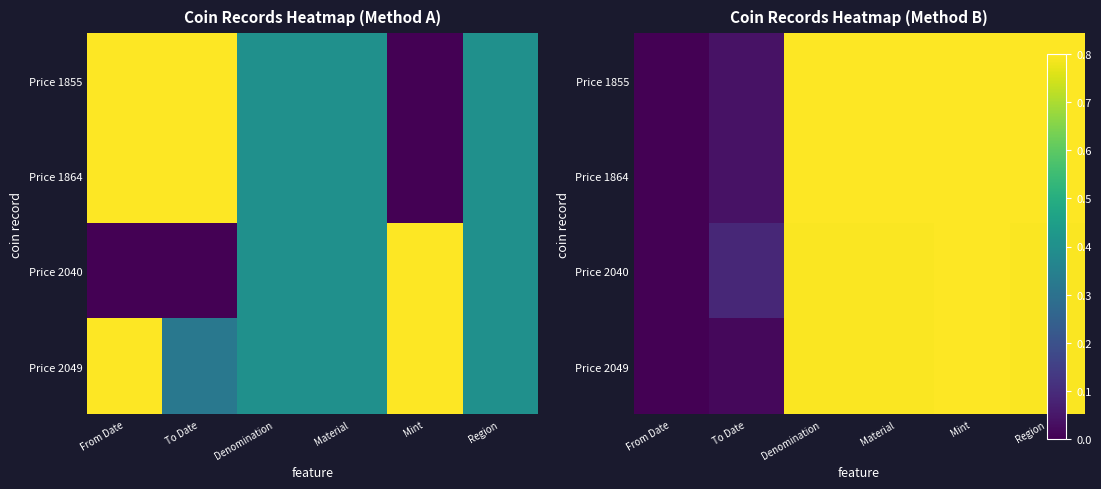

Is it true that Price 2040 equals 0.0 at From Date?

True